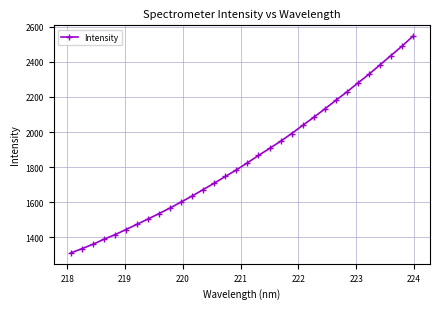

What is the value of the 6th point from the left?

1444.1